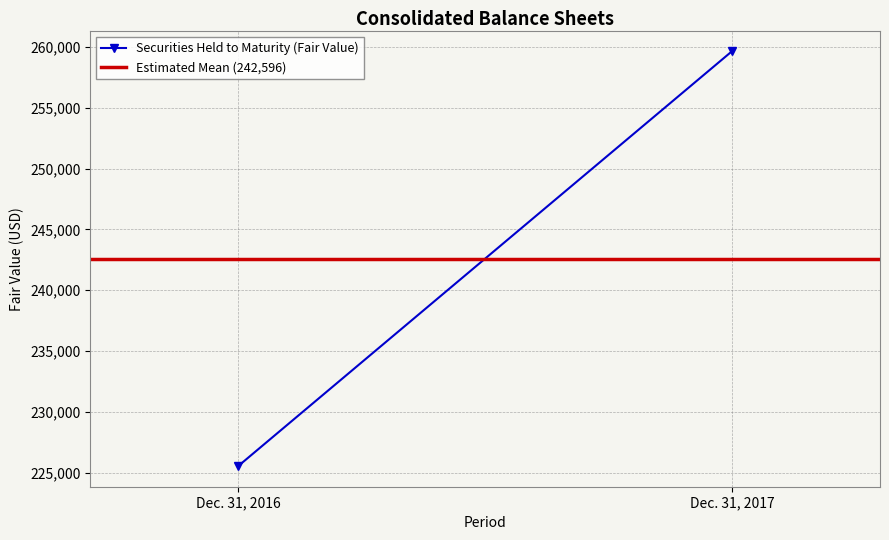

Reading right to left, what are all the values shown in this chart?

Securities Held to Maturity (Fair Value): 259655	225537
Estimated Mean (242,596): 242596	242596